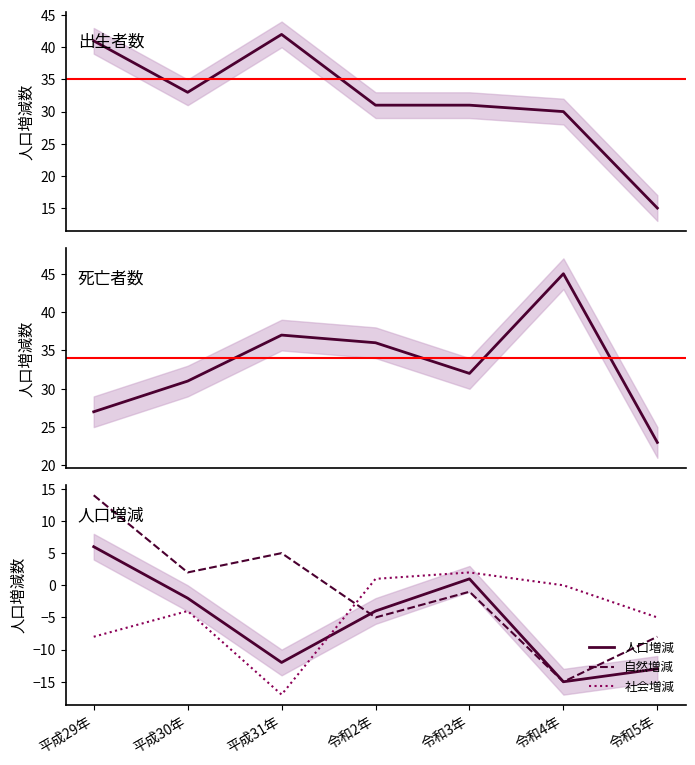

What is the difference between the second highest and second lowest values in the 自然増減 series?

13